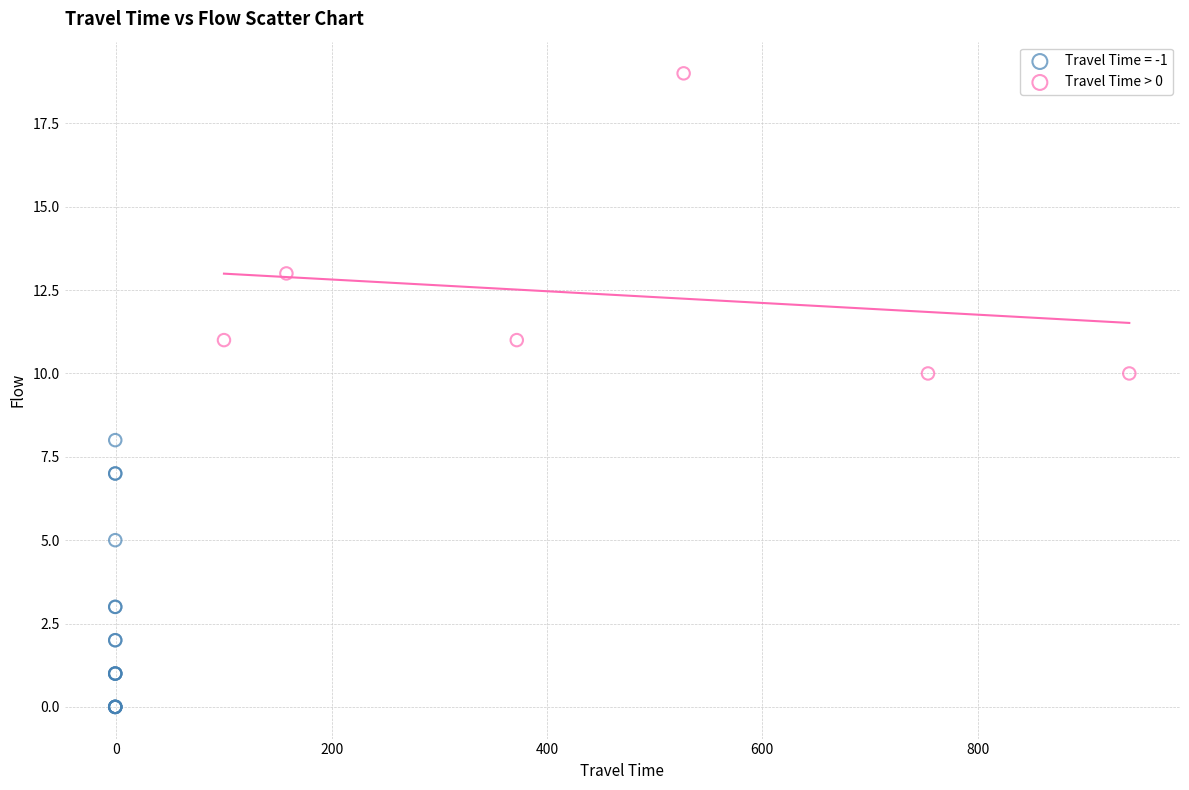

Which series contains the lowest Y value?

Travel Time = -1